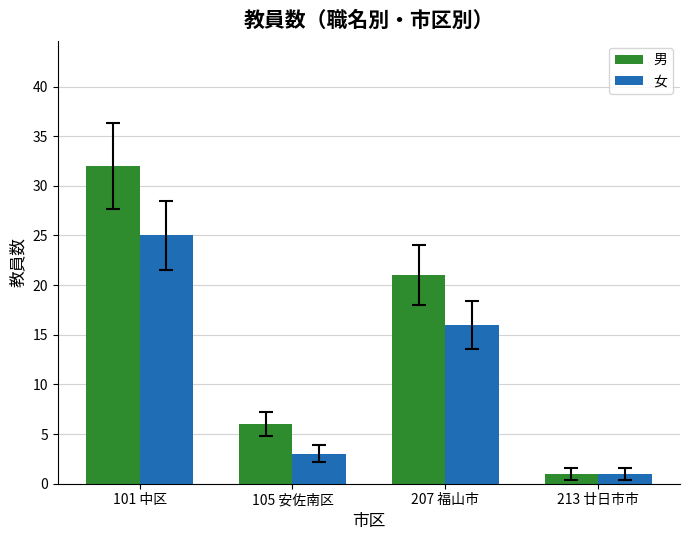

The value of 女 at 213 廿日市市 is 1. True or false?

True